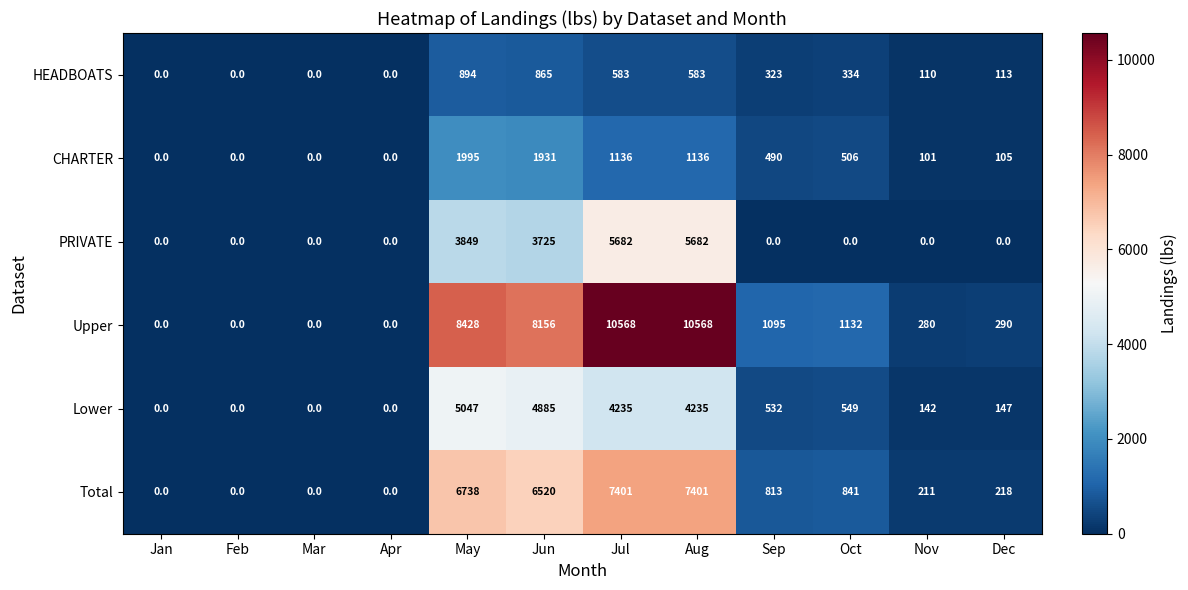

What is the maximum value shown in the chart?

10568